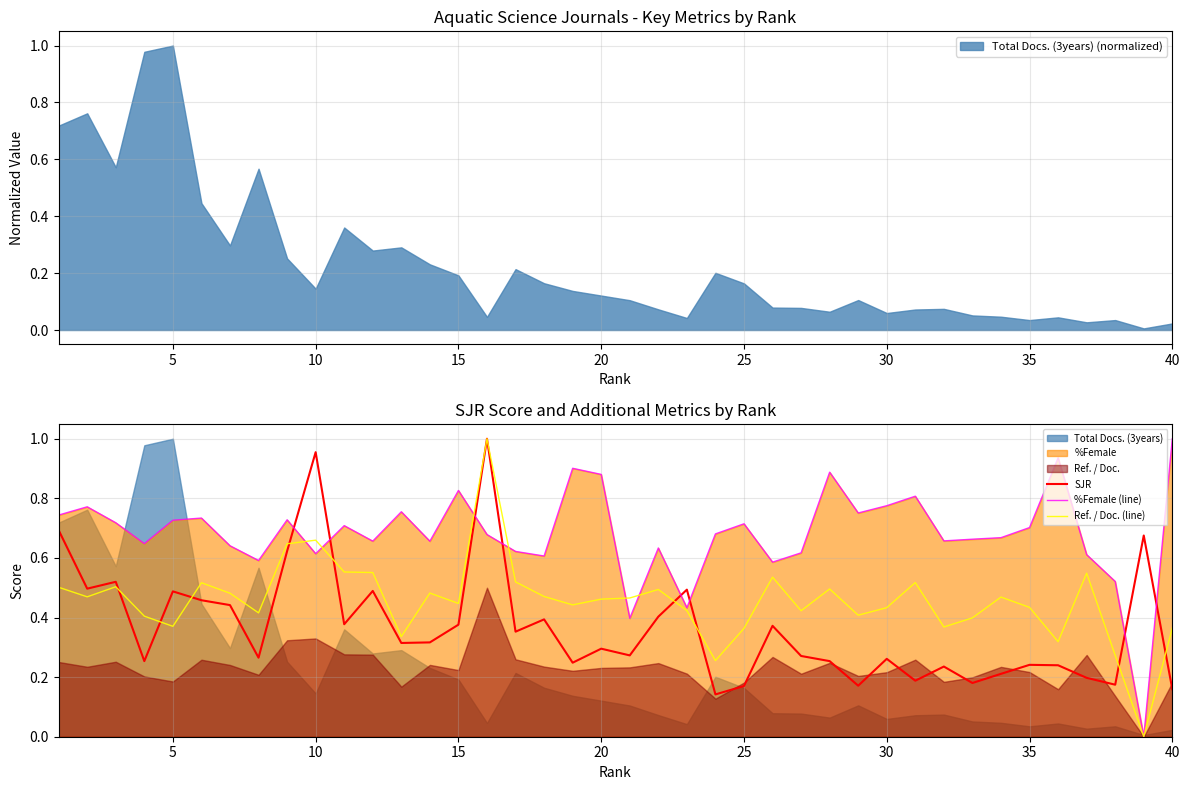

After their last crossing, which series has the higher values: SJR or %Female (line)?

%Female (line)